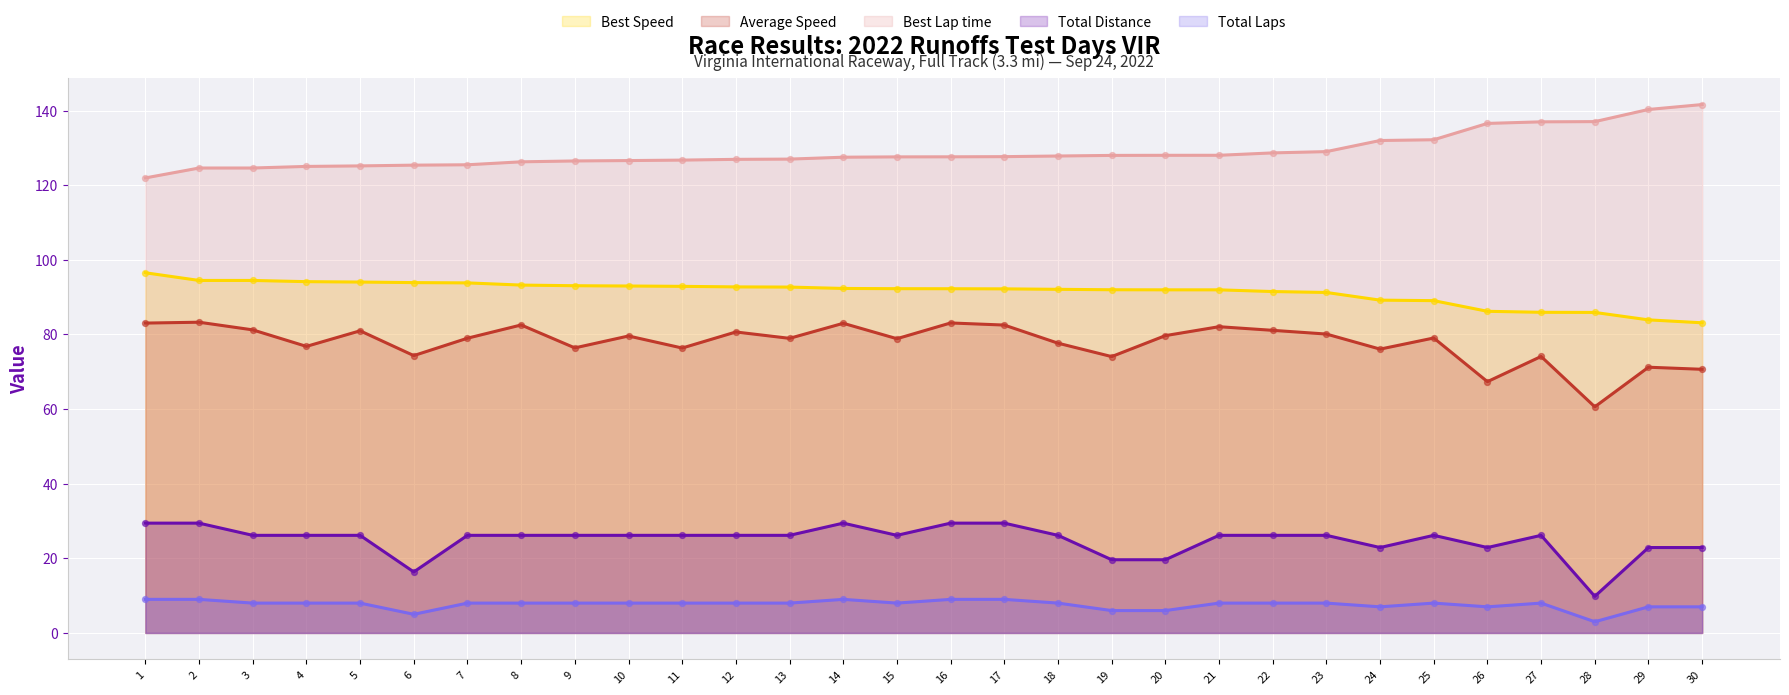

Which series reaches the minimum Y coordinate?

Total Distance